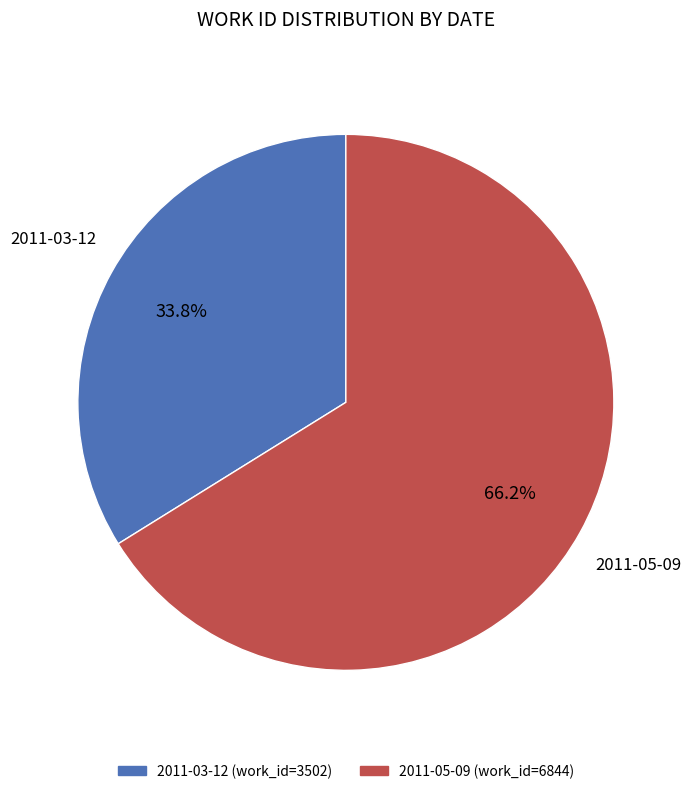

To the nearest percent, what is the combined percentage of 2011-03-12 and 2011-05-09?

100%